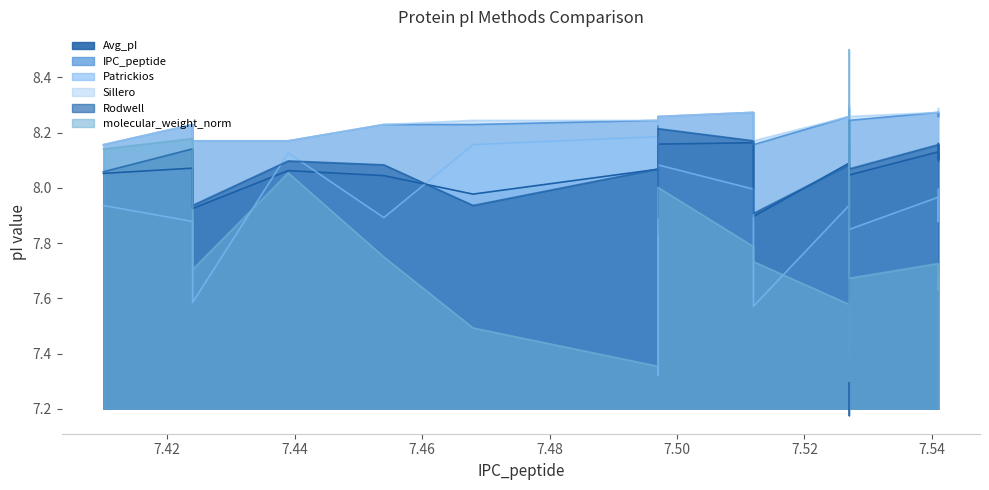

Between 7.541 and 7.541, which is larger?

7.541